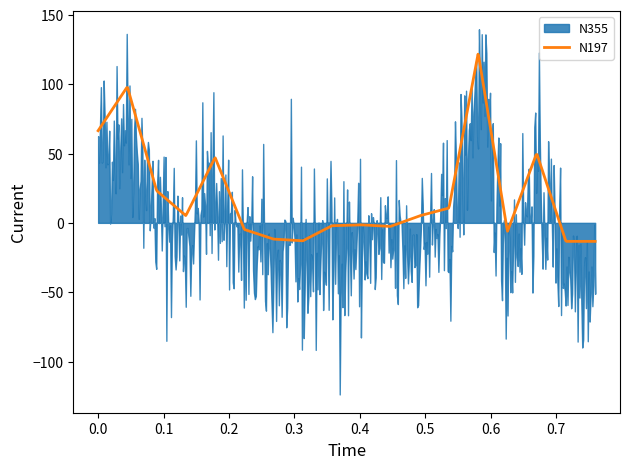

What is the lowest value of the N197 series?

-13.3